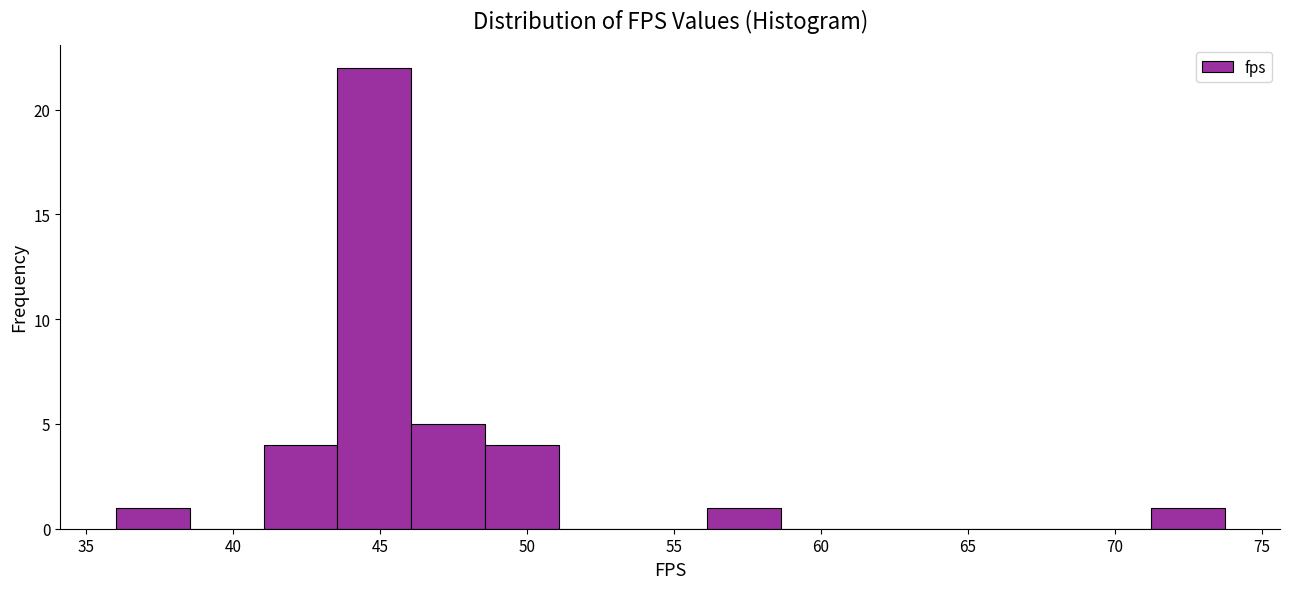

Reading left to right, transcribe this chart: for each bar, give the range it covers on the x-axis and its height. Neither the bar edges nor the heights are printed on the chart, so give them approximately, as read against the axes.

36.0 to 38.5: 1
38.5 to 41.0: 0
41.0 to 43.5: 4
43.5 to 46.0: 22
46.0 to 48.5: 5
48.5 to 51.0: 4
51.0 to 53.5: 0
53.5 to 56.0: 0
56.0 to 58.5: 1
58.5 to 61.0: 0
61.0 to 63.5: 0
63.5 to 66.0: 0
66.0 to 68.5: 0
68.5 to 71.0: 0
71.0 to 73.5: 1